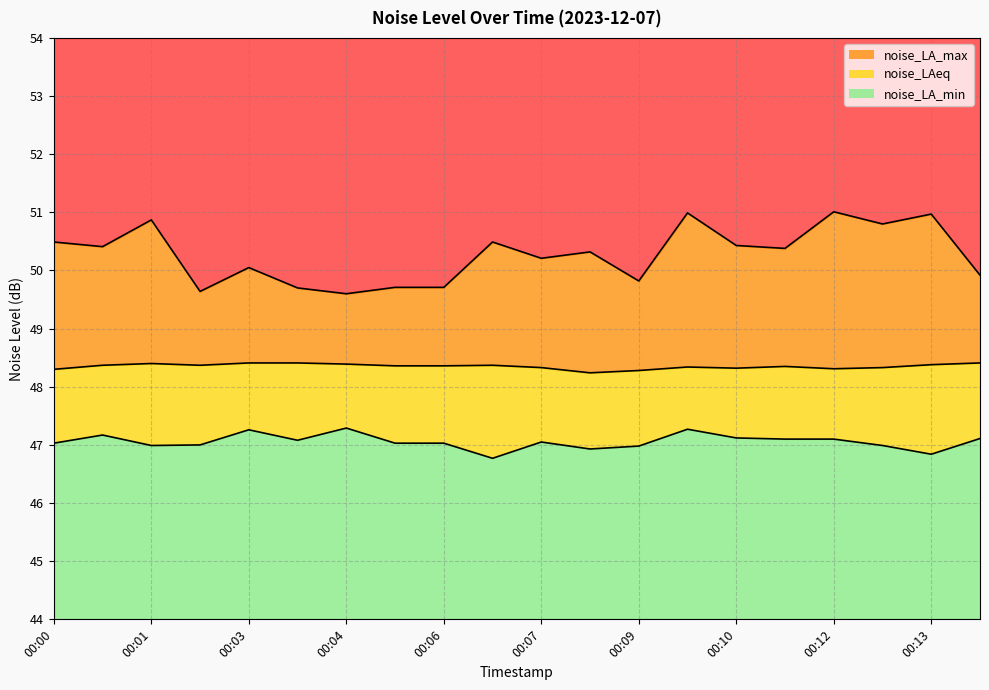

How many interior local peaks does the noise_LAeq series have?

4